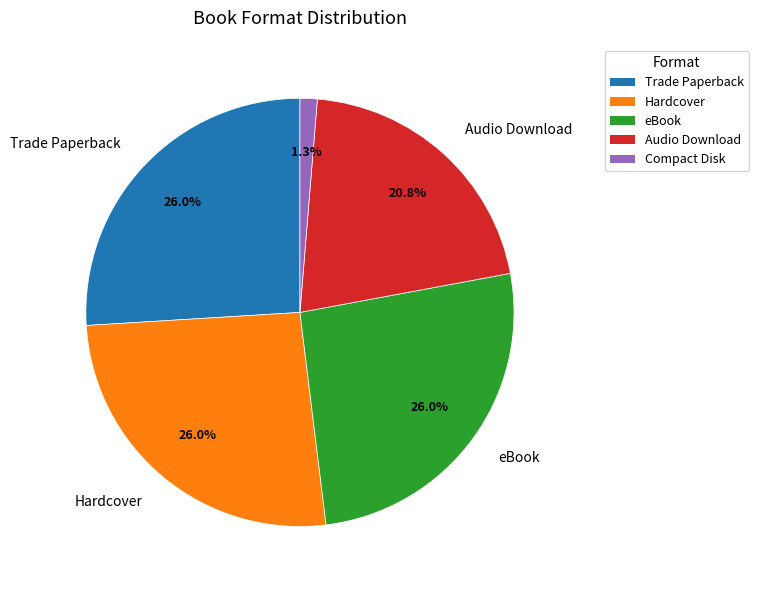

Does Compact Disk account for over 50% of the chart?

No